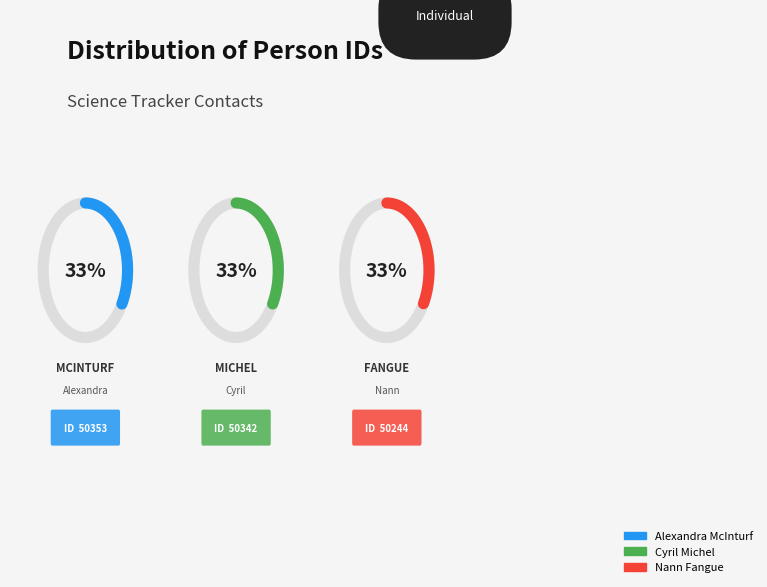

Count the number of slices in the pie.

3